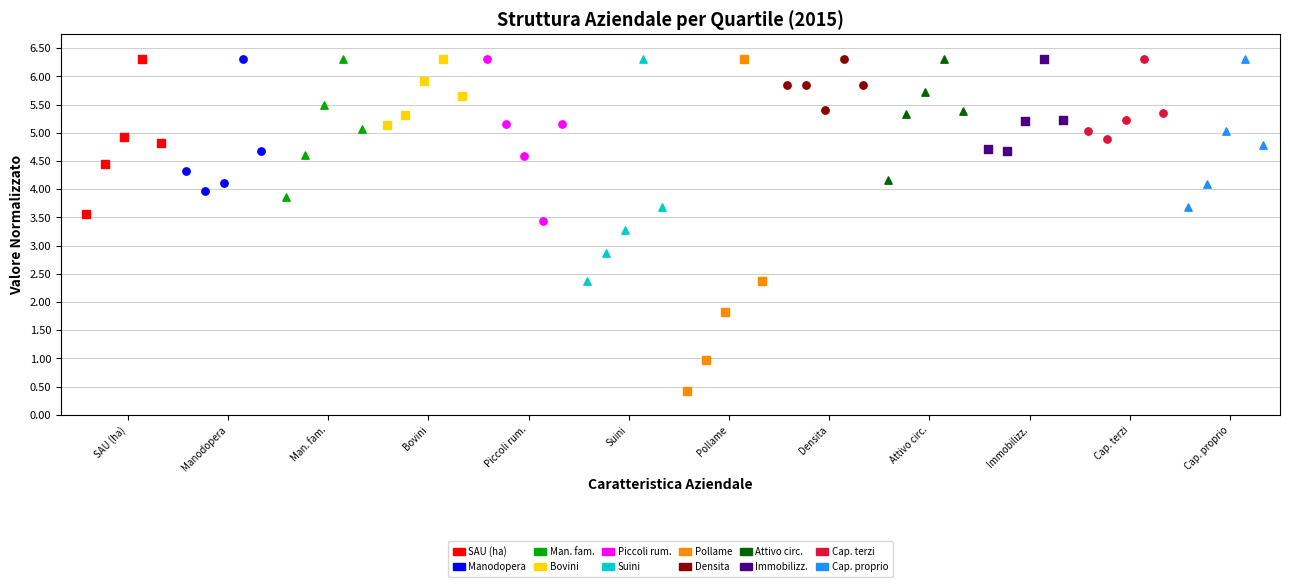

What are all the series names shown in the legend?

SAU (ha), Manodopera, Man. fam., Bovini, Piccoli rum., Suini, Pollame, Densita, Attivo circ., Immobilizz., Cap. terzi, Cap. proprio